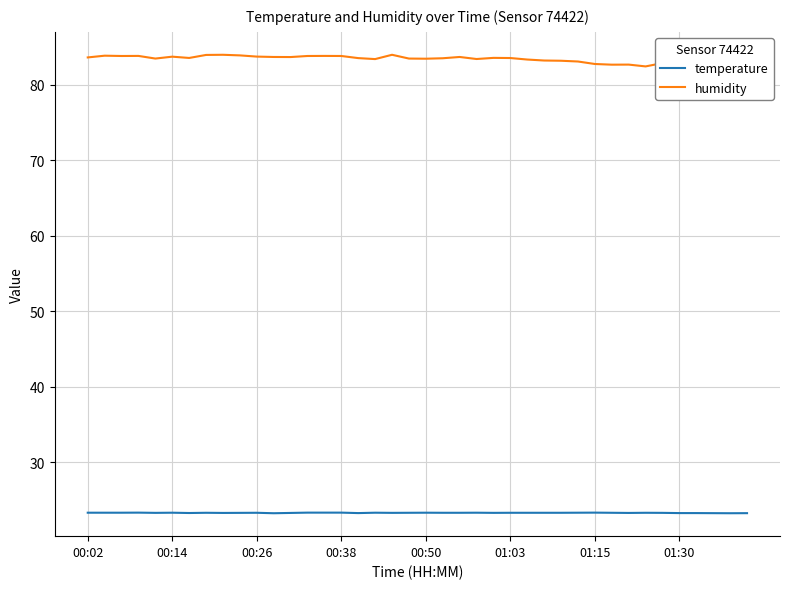

Reading right to left, transcribe all the data shown in this chart.

temperature: 23.3	23.3	23.3	23.3	23.3	23.3	23.3	23.3	23.3	23.3	23.3	23.3	23.3	23.3	23.3	23.3	23.3	23.3	23.3	23.3	23.3	23.3	23.3	23.3	23.3	23.3	23.3	23.3	23.3	23.3	23.3	23.3	23.3	23.3	23.3	23.3	23.3	23.3	23.3	23.3
humidity: 82.5	82.4	82.8	82.3	82.9	82.9	82.4	82.7	82.7	82.8	83.1	83.2	83.2	83.3	83.5	83.6	83.4	83.7	83.5	83.5	83.5	84.0	83.4	83.5	83.8	83.8	83.8	83.7	83.7	83.7	83.9	84.0	84.0	83.6	83.7	83.5	83.8	83.8	83.9	83.6